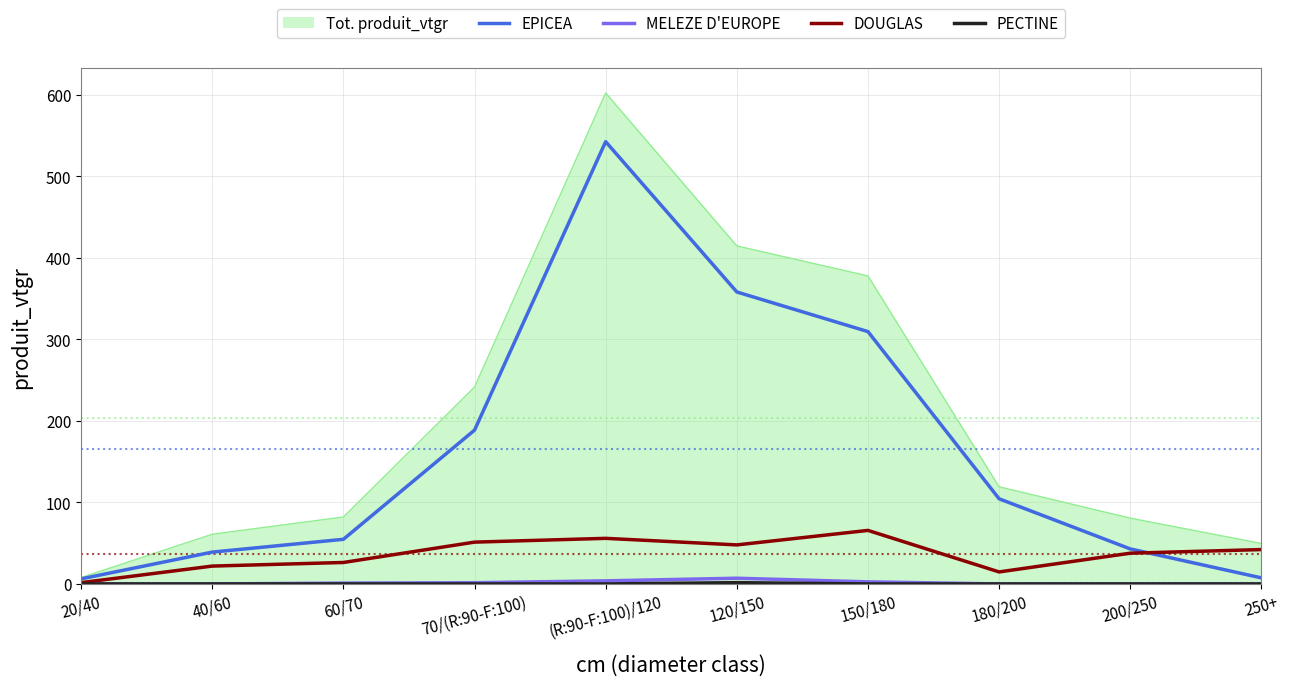

Where is the first local maximum for EPICEA?

(R:90-F:100)/120